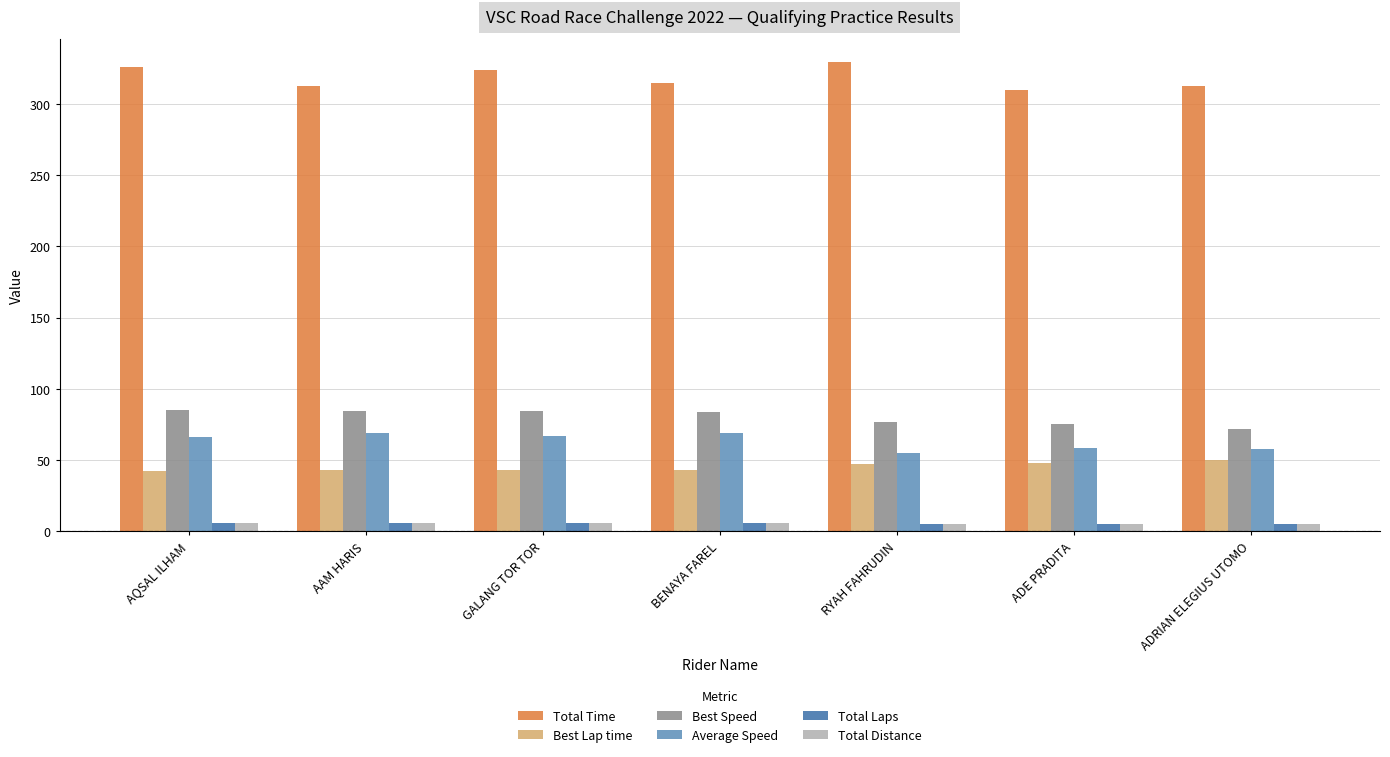

Is the value of Total Laps at AQSAL ILHAM greater than the value of Best Lap time at AAM HARIS?

No